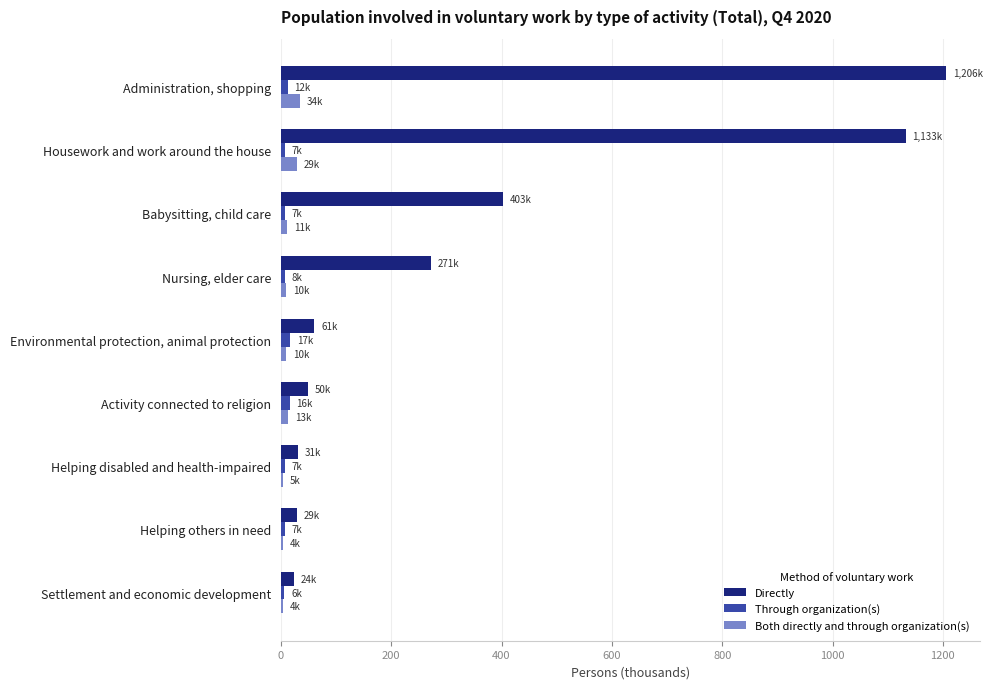

How many distinct data groups are displayed?

3